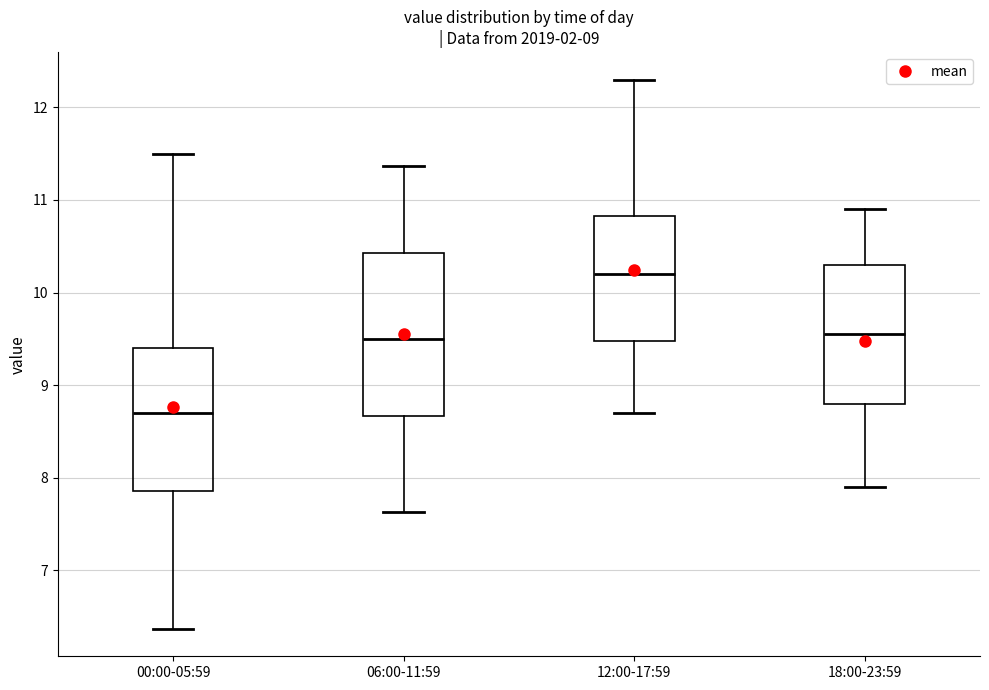

Comparing the boxes themselves (not the whiskers), which one is the tallest?

06:00-11:59